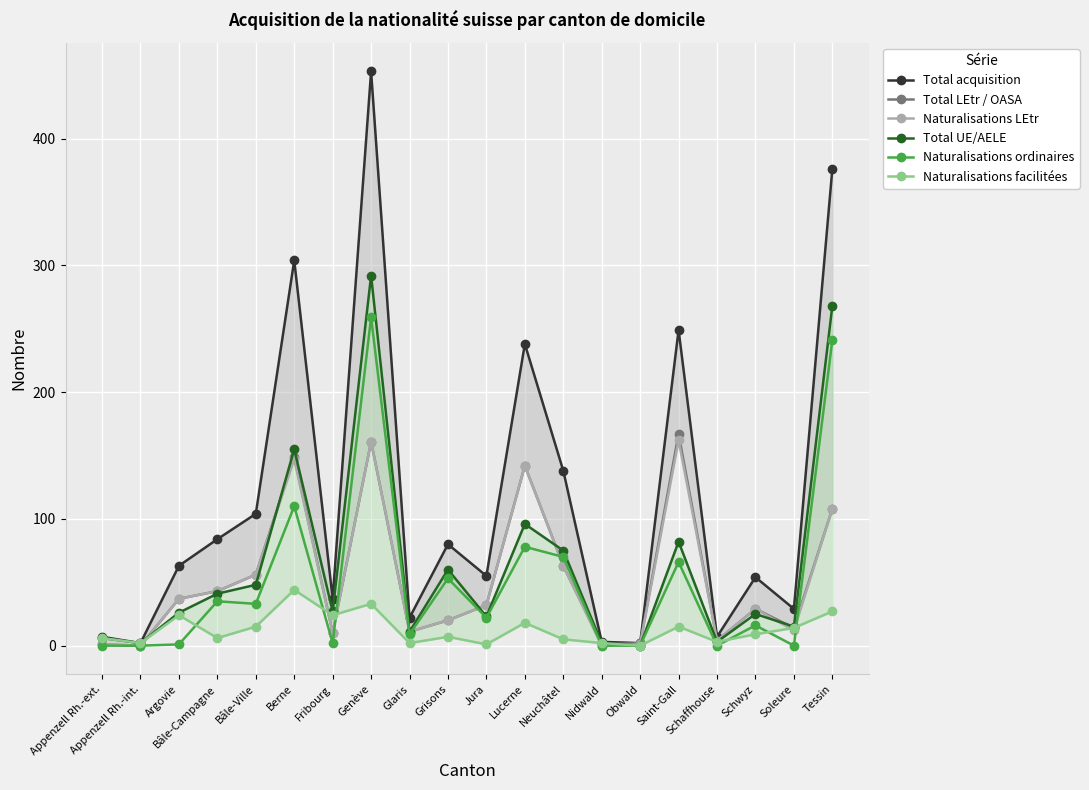

What is the label of the 15th point from the right?

Berne